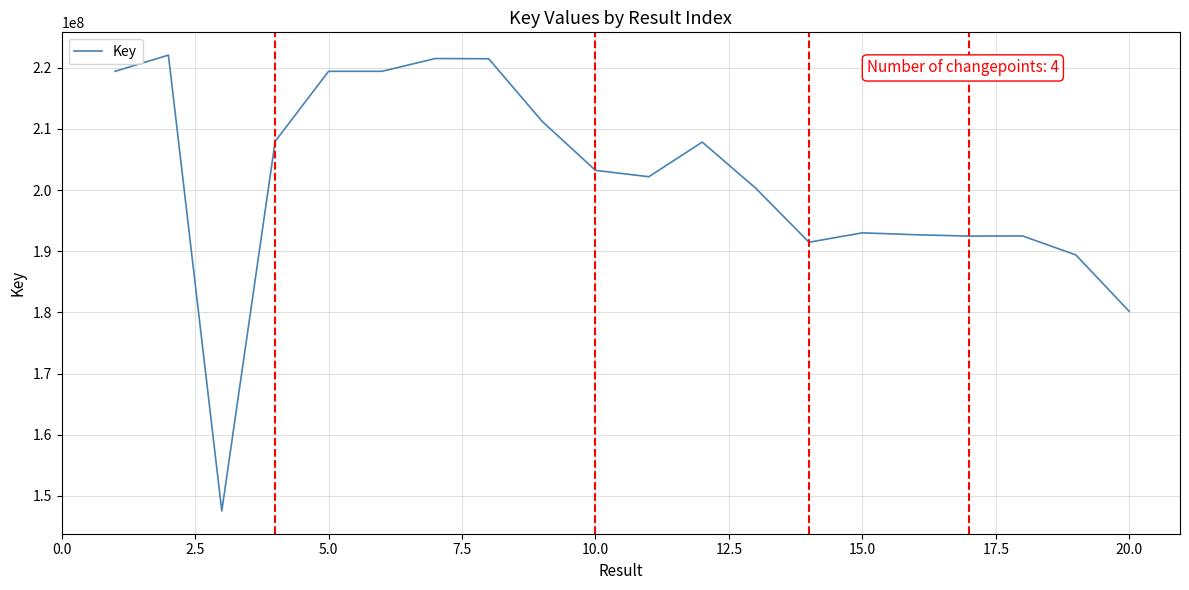

What is the difference between the second highest and second lowest values?

41335316